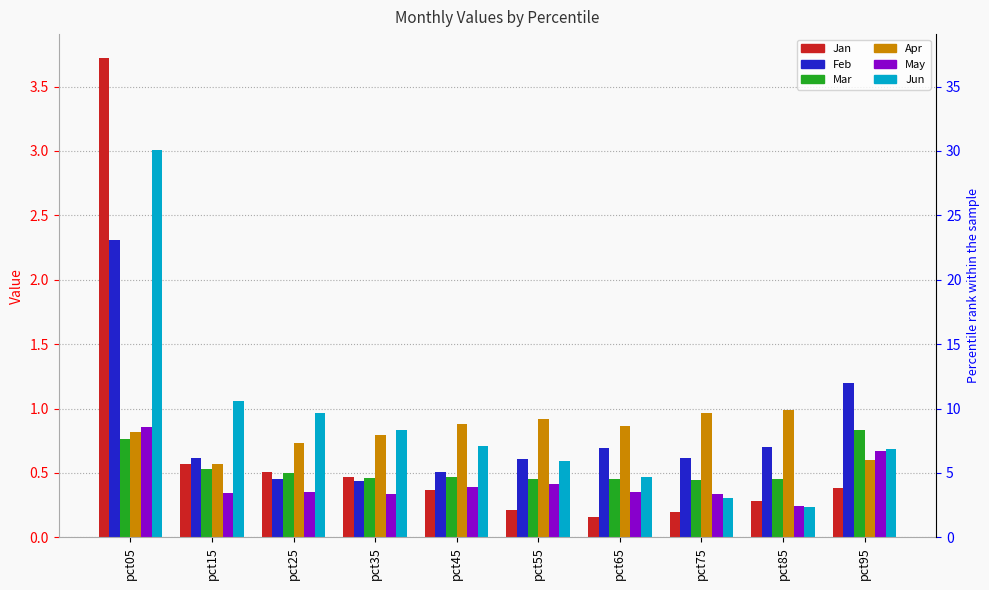

At pct45, list the series in order from smallest to largest.

Jan, May, Mar, Feb, Jun, Apr